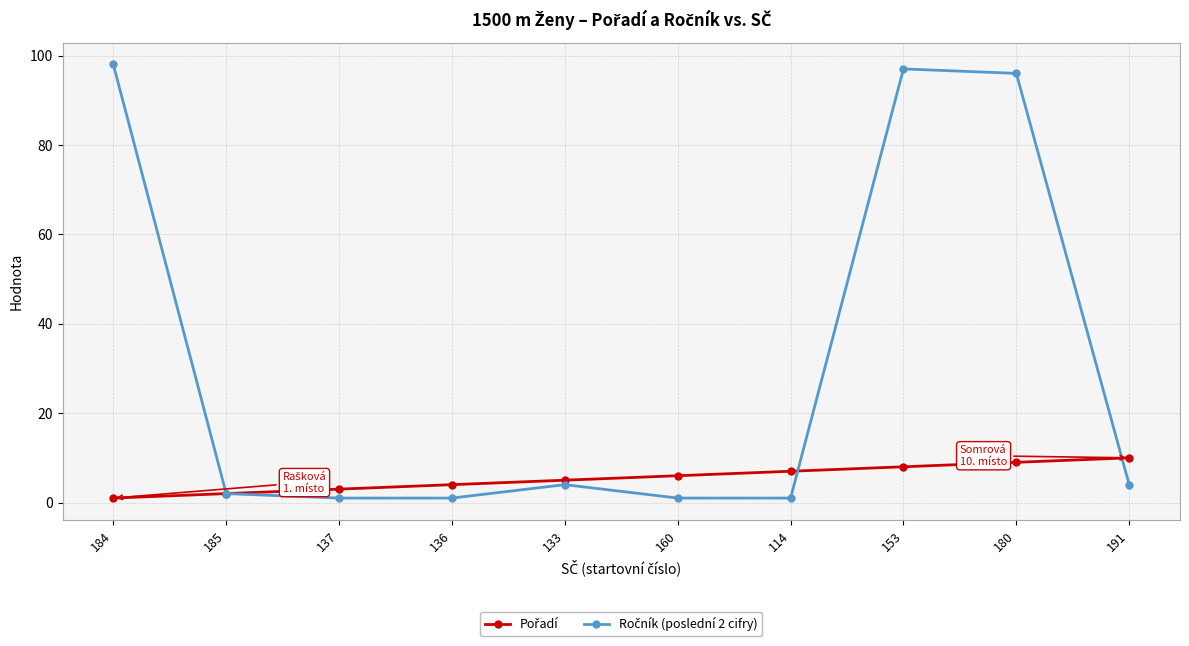

What is the total value across all series at 133?

9